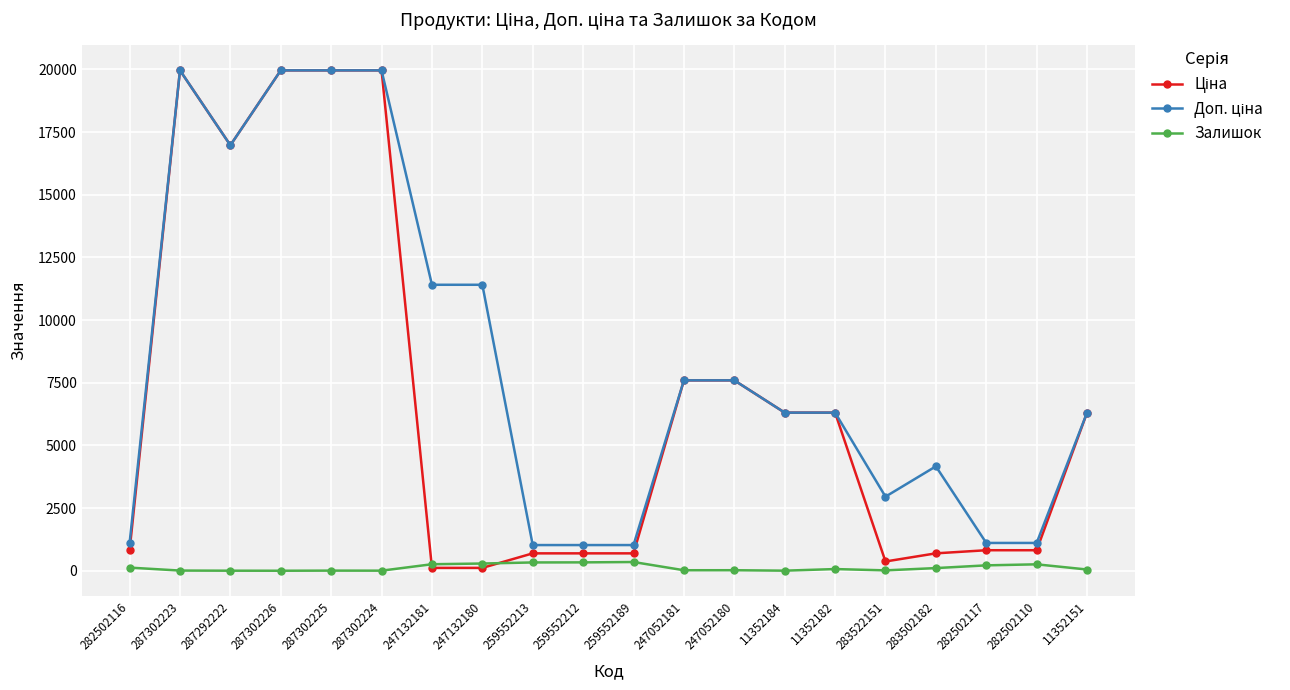

What is the maximum value shown in the chart?

19964.2